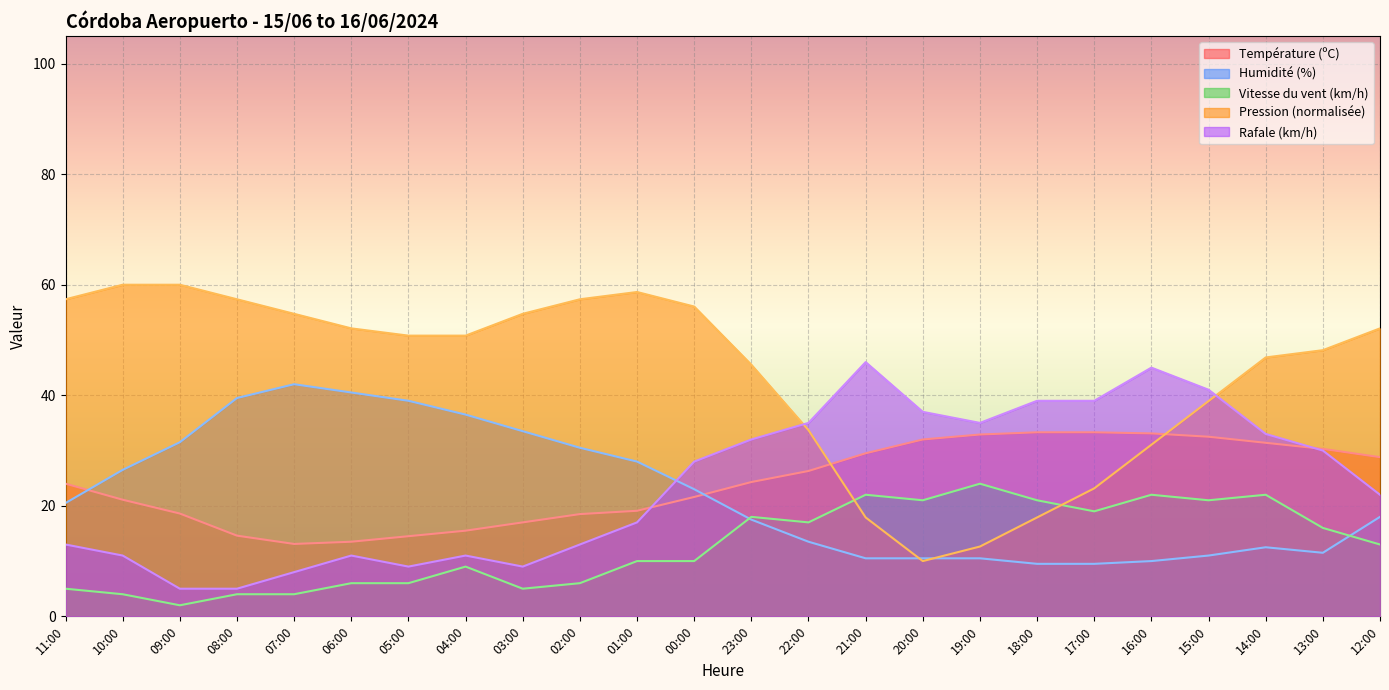

The value of Vitesse du vent (km/h) at 10:00 is 6.6. True or false?

False